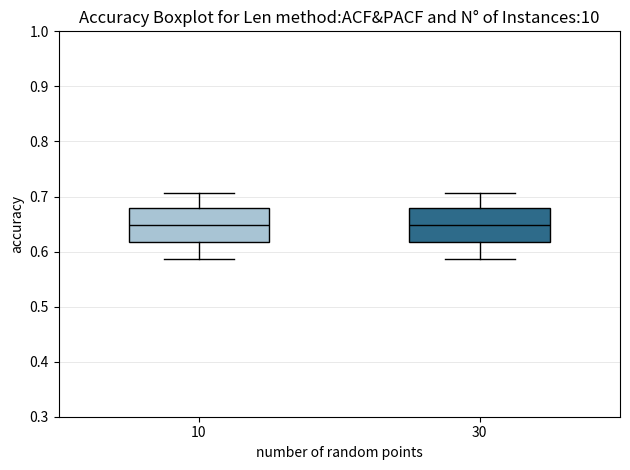

Where does the lower whisker of the box at x = 30 end on the y-axis? The values are not printed on the chart, so give them approximately, as read against the axis.

0.59